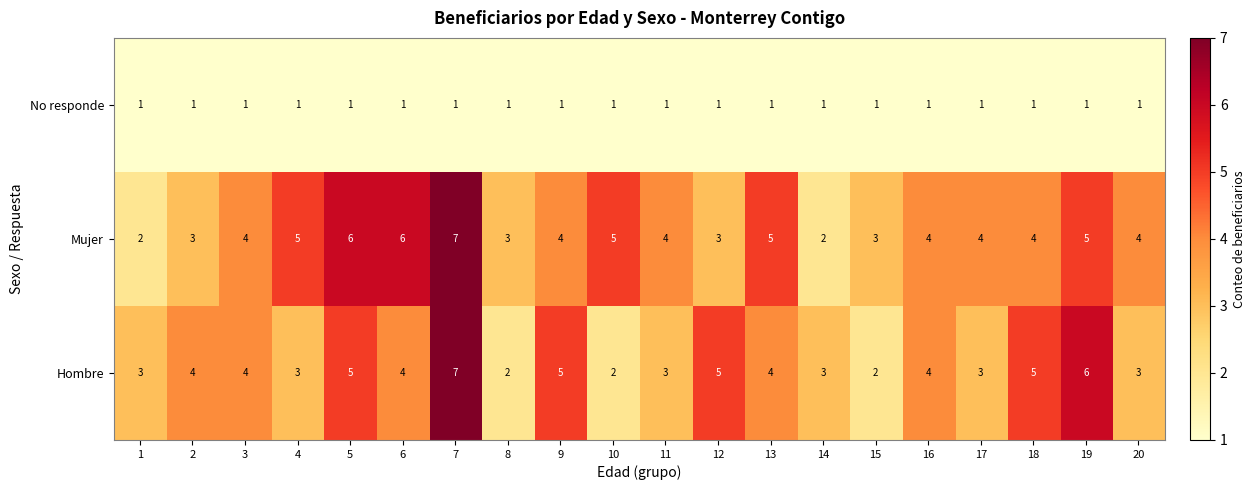

What is the total value across all series at 11?

8